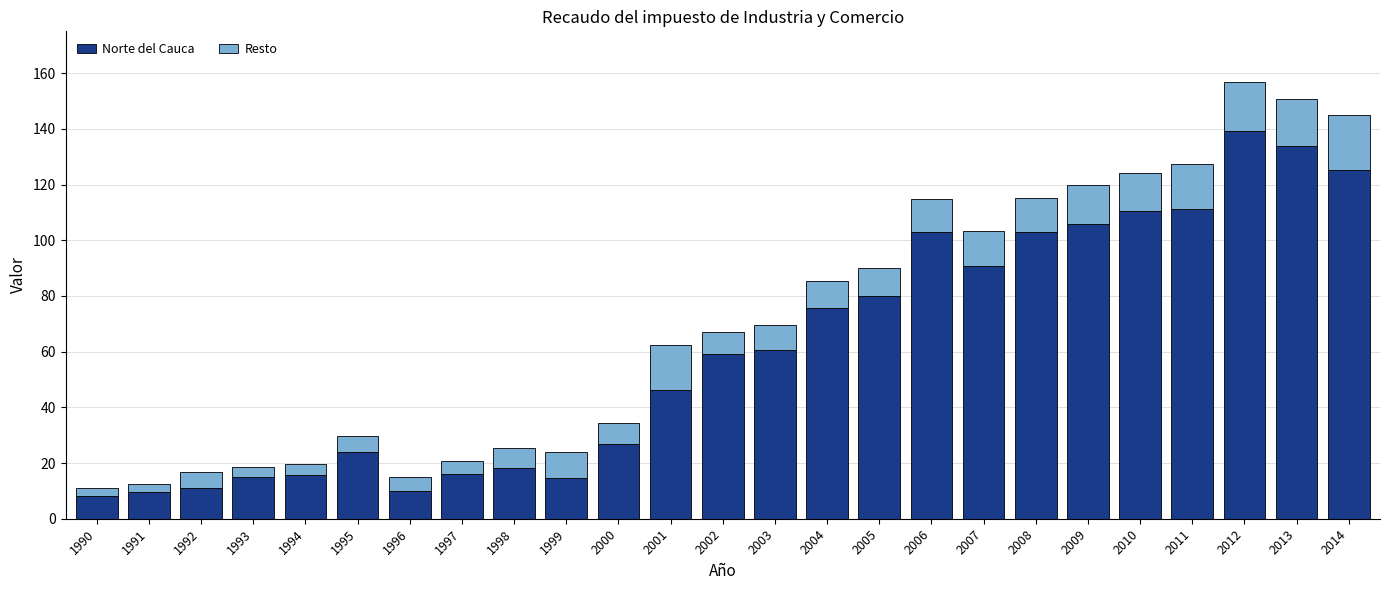

At which label is Norte del Cauca closest to 73?

2004